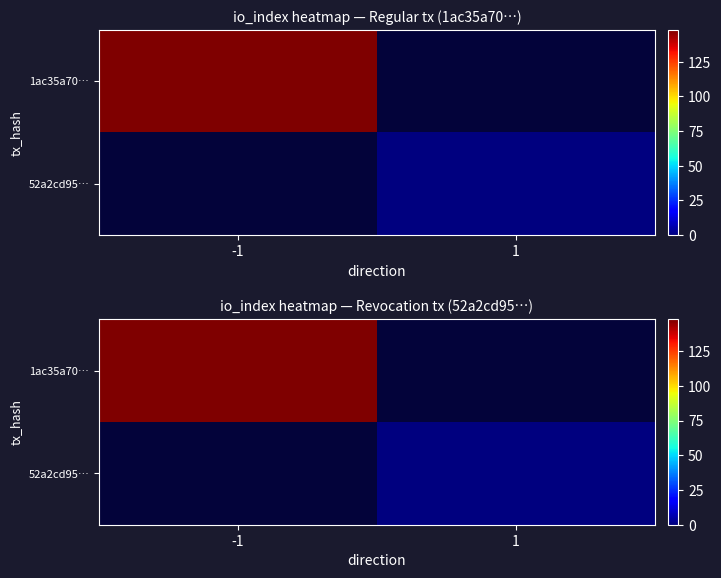

Which label corresponds to the largest value in the chart?

-1